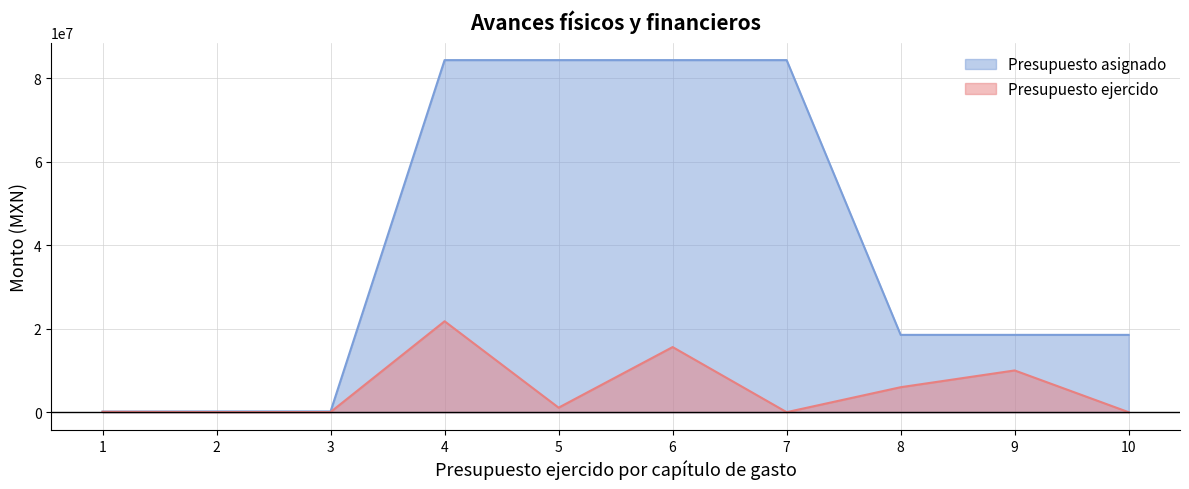

True or false: Presupuesto asignado and Presupuesto ejercido cross at least once.

False